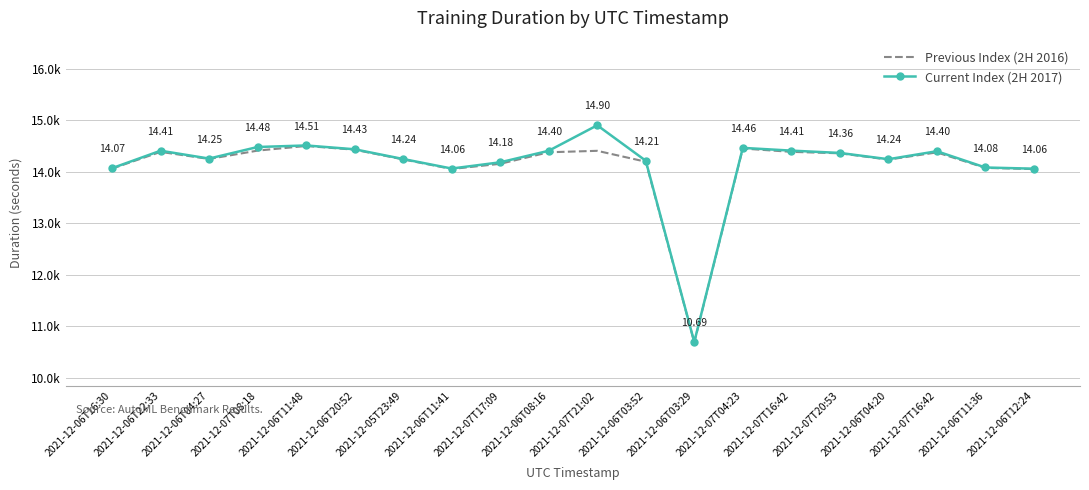

What are all the series names shown in the legend?

Previous Index (2H 2016), Current Index (2H 2017)